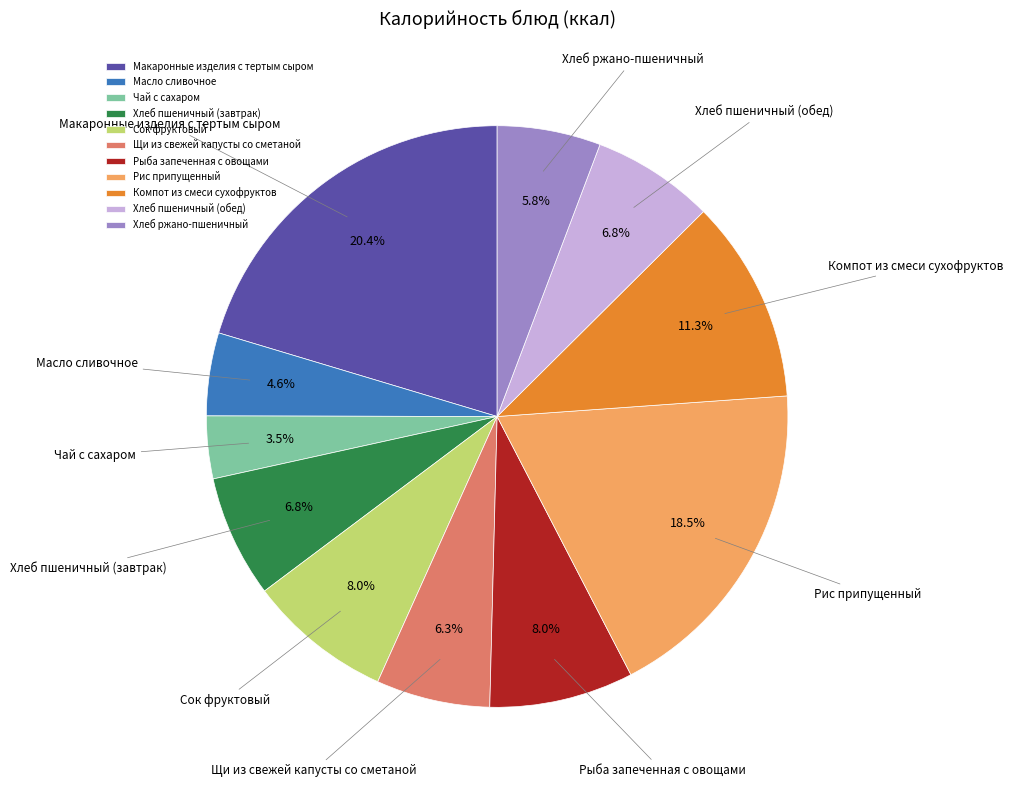

To the nearest percent, what is the difference between the Макаронные изделия с тертым сыром and Хлеб ржано-пшеничный slice percentages?

15%